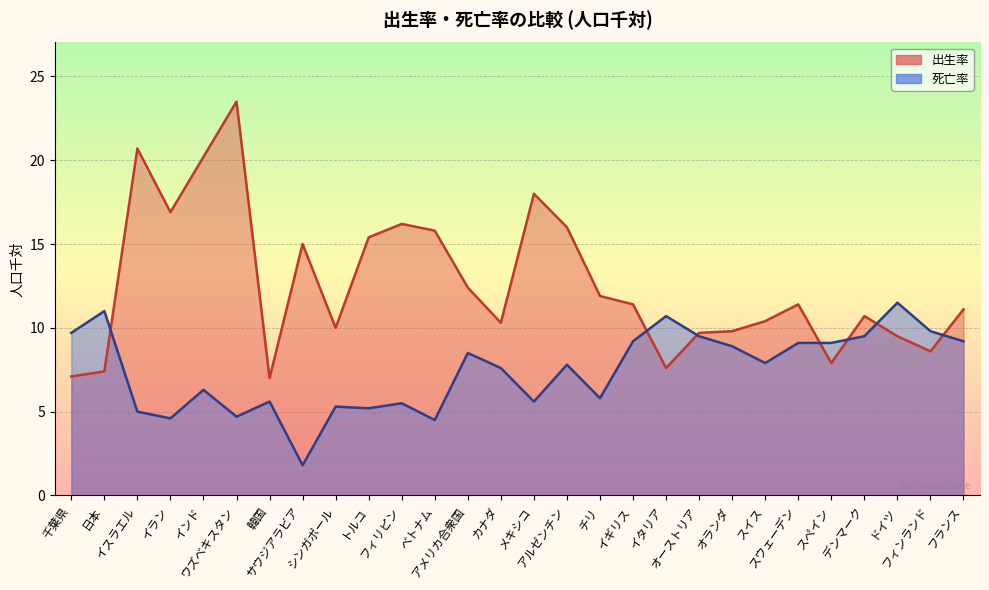

Which series changed the most between イギリス and オランダ?

出生率